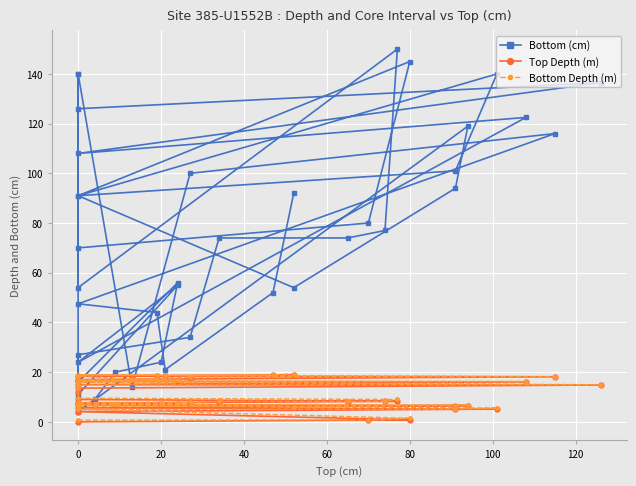

What is the average value of the Top Depth (m) series?

10.6